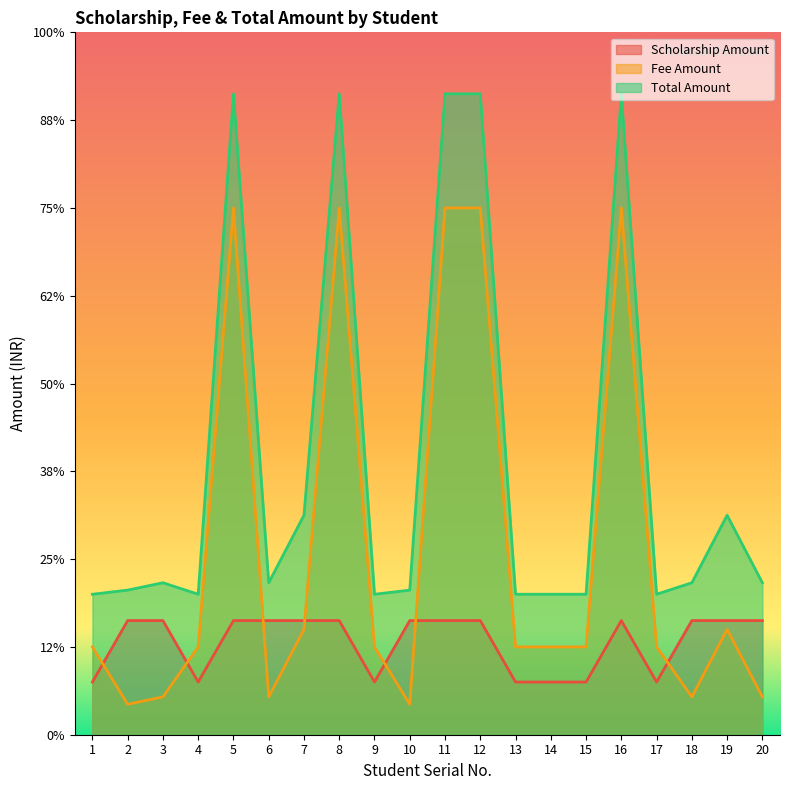

What is the value of the Scholarship Amount point at the 18th from the left?

6500